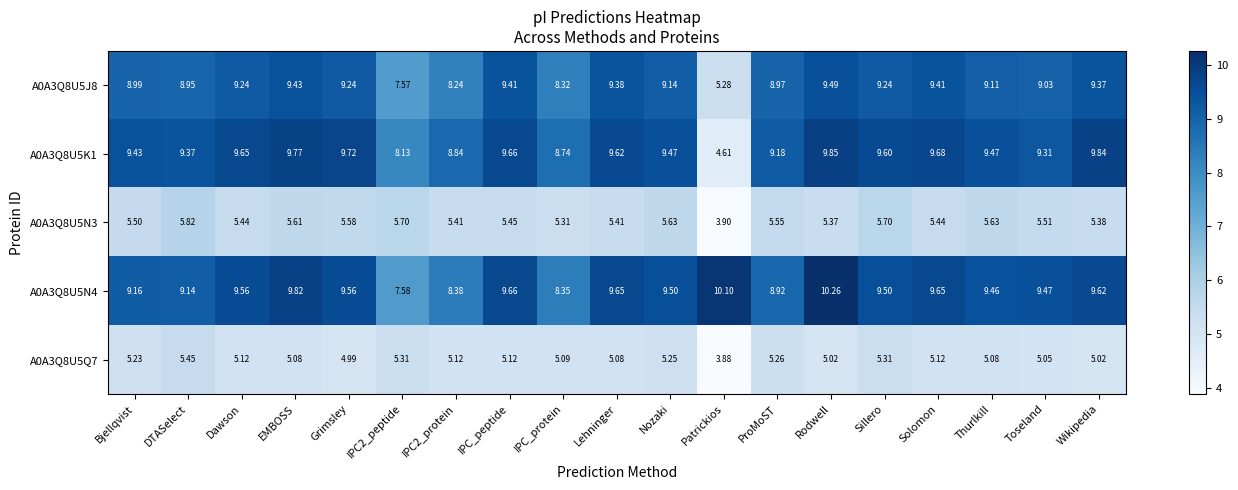

At which category is the sum across all series the highest?

Rodwell